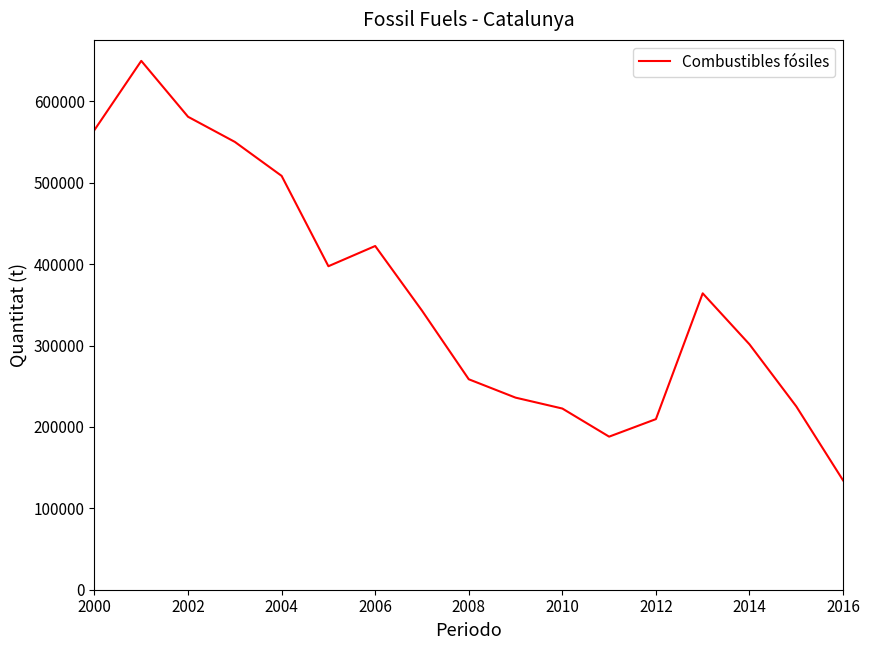

Is this an area chart (filled region under the line)?

No